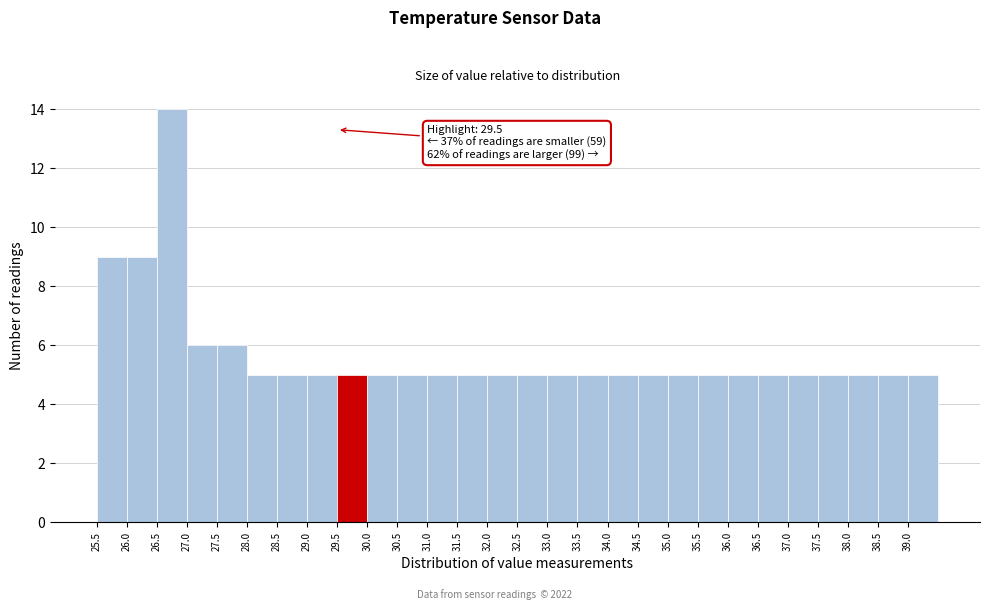

Over which range of the x-axis is the bar tallest?

26.5 to 27.0